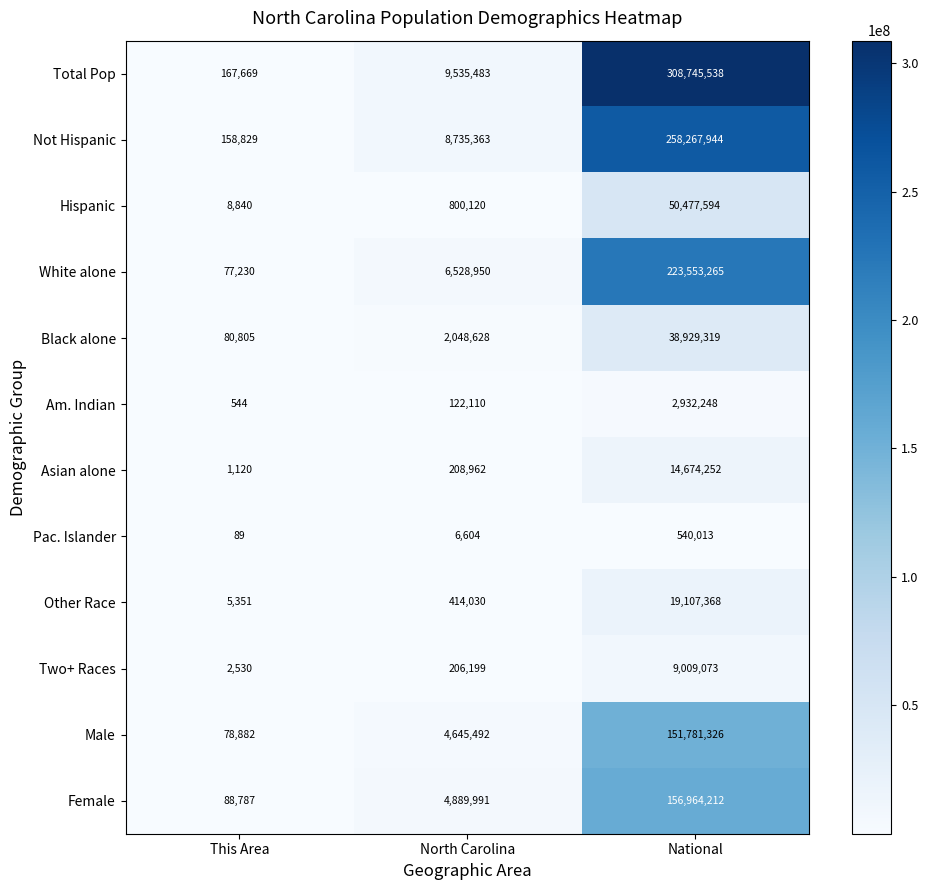

What is the smallest value displayed?

89